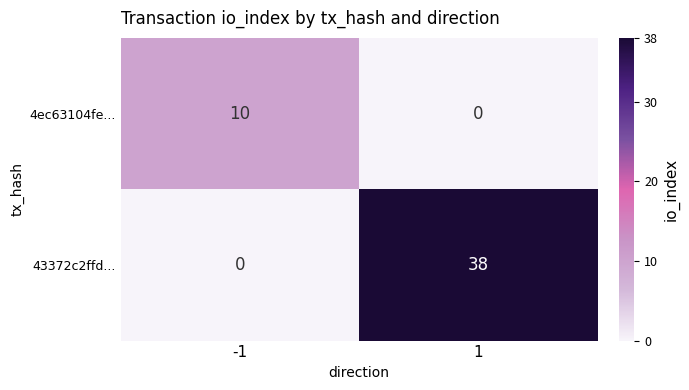

Is it true that 4ec63104fe... equals -5 at 1?

False